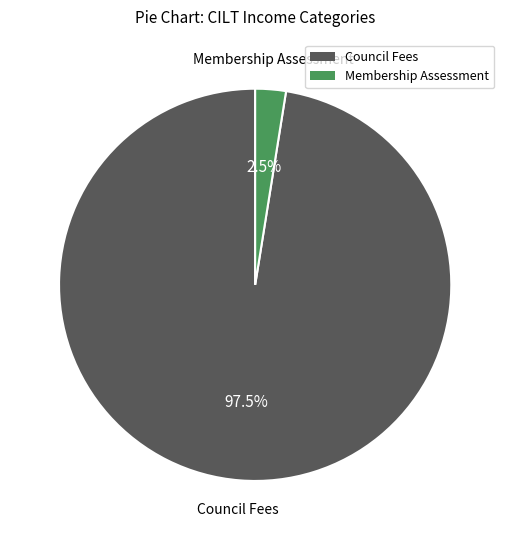

Is there any slice that represents more than half of the pie?

Yes